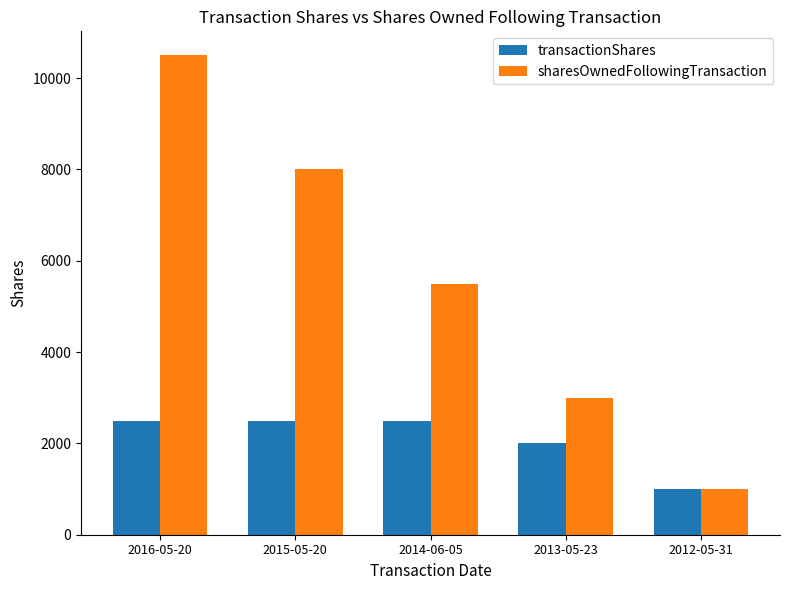

At how many categories does at least one series exceed 10298?

1